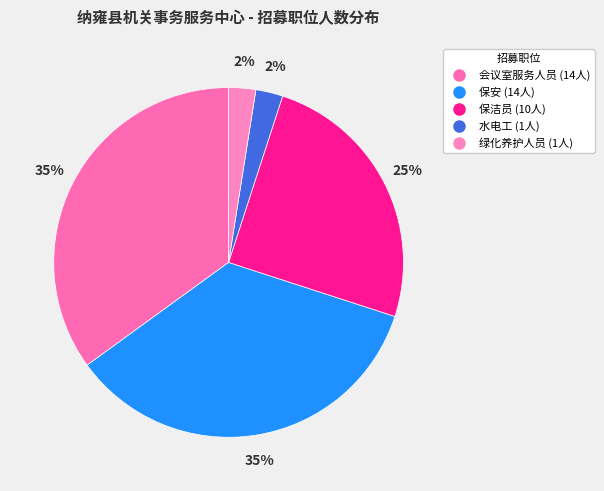

Is 保安 the majority of the pie?

No